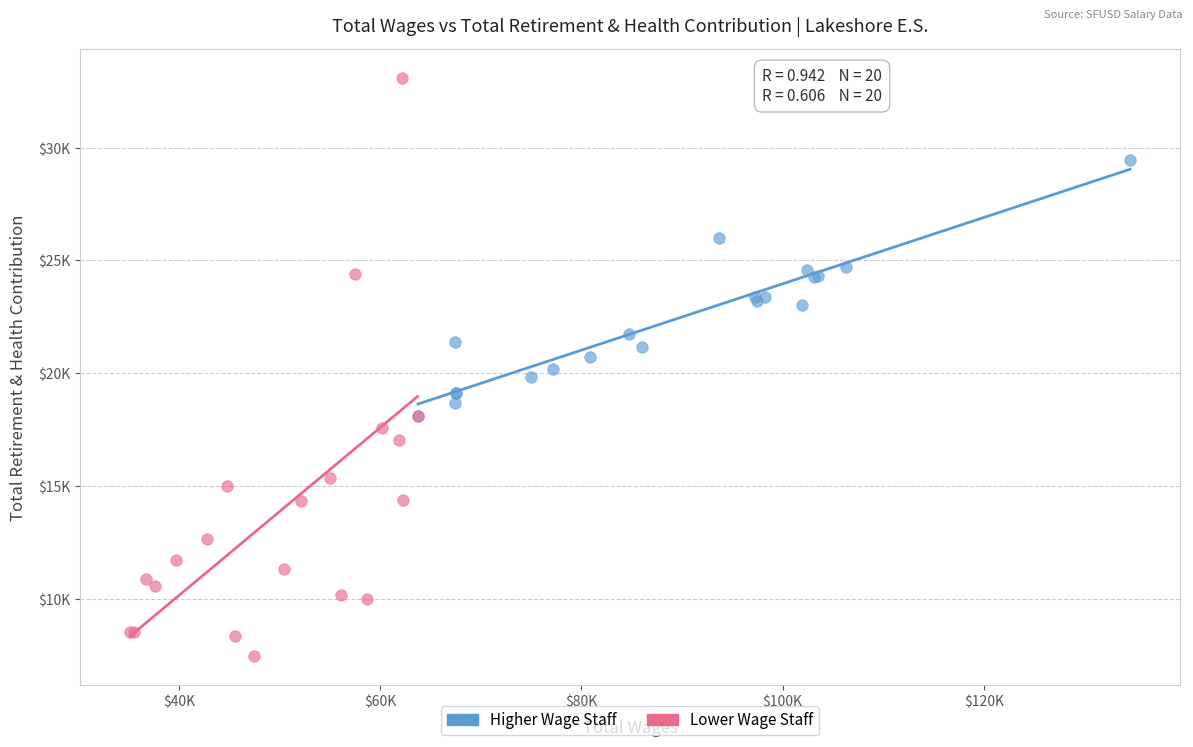

What are all the series names shown in the legend?

Higher Wage Staff, Lower Wage Staff